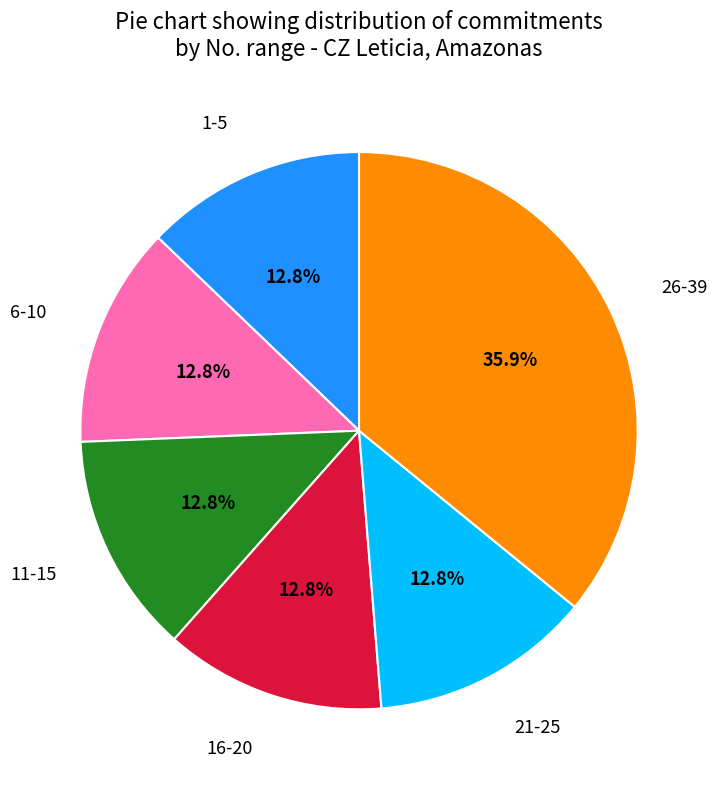

Combined, do 16-20 and 1-5 account for over 50%?

No